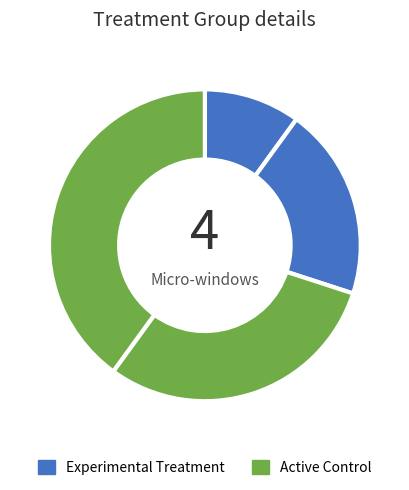

How many slices are in this pie chart?

4